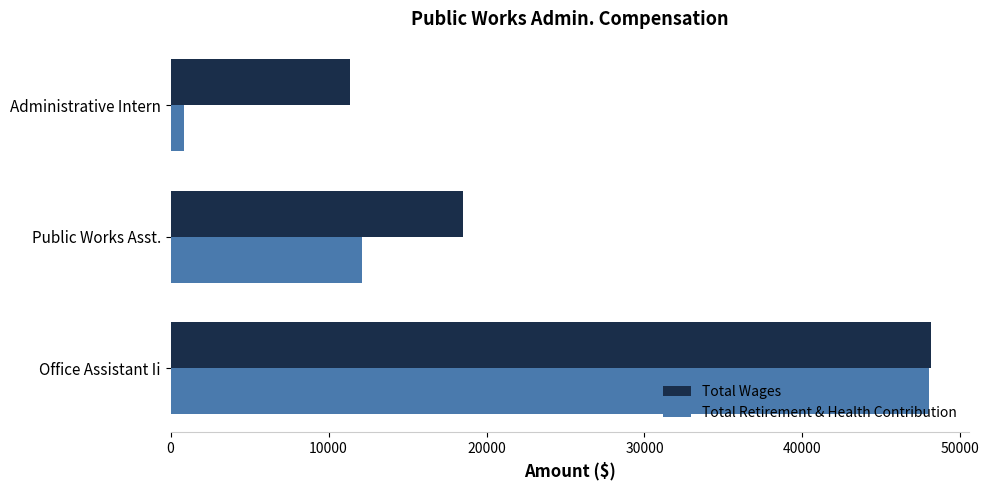

How many data points in Total Wages are less than 18526?

1